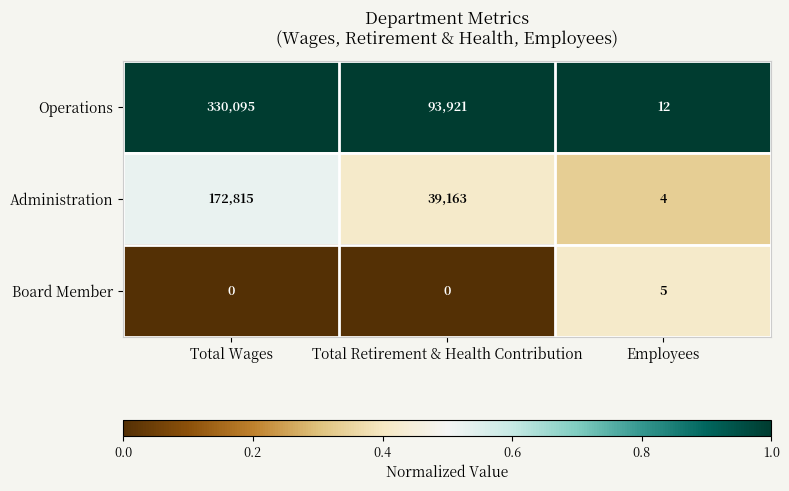

Which category has the highest value across all series?

Total Wages